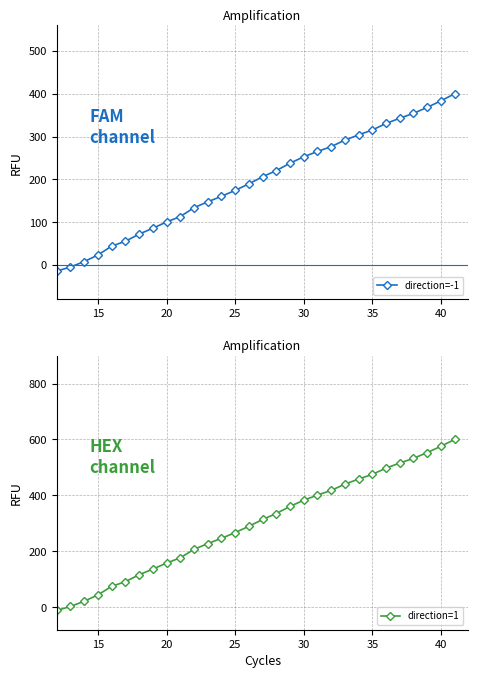

Which series has the largest total across all categories?

direction=1